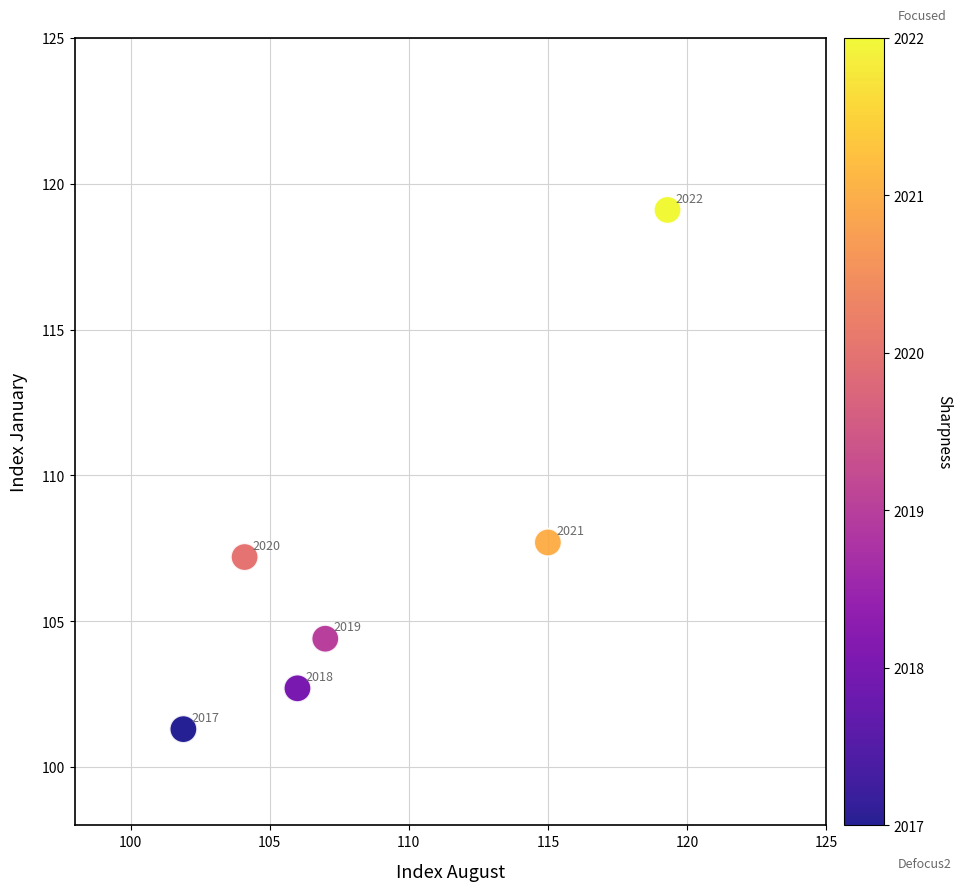

What is the range of Y values (max minus min)?

17.8